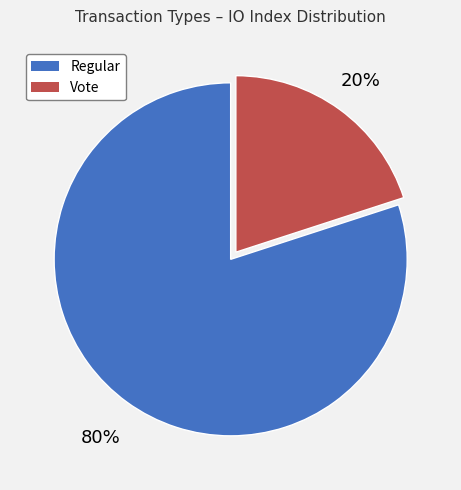

Which slice is the largest?

Regular